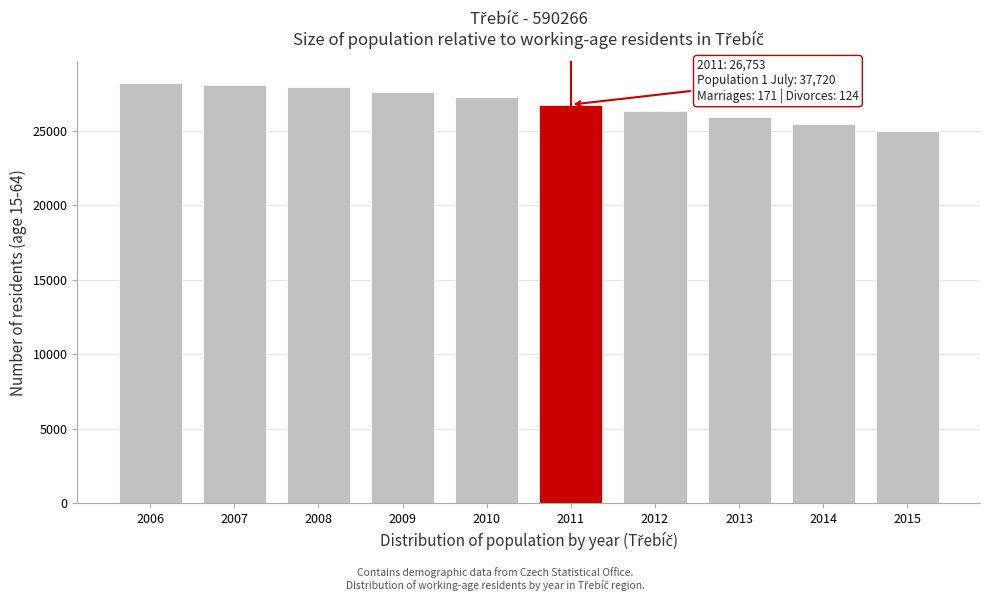

Reading right to left, transcribe all the data shown in this chart.

2015=24959	2014=25482	2013=25947	2012=26317	2011=26753	2010=27257	2009=27632	2008=27929	2007=28095	2006=28238